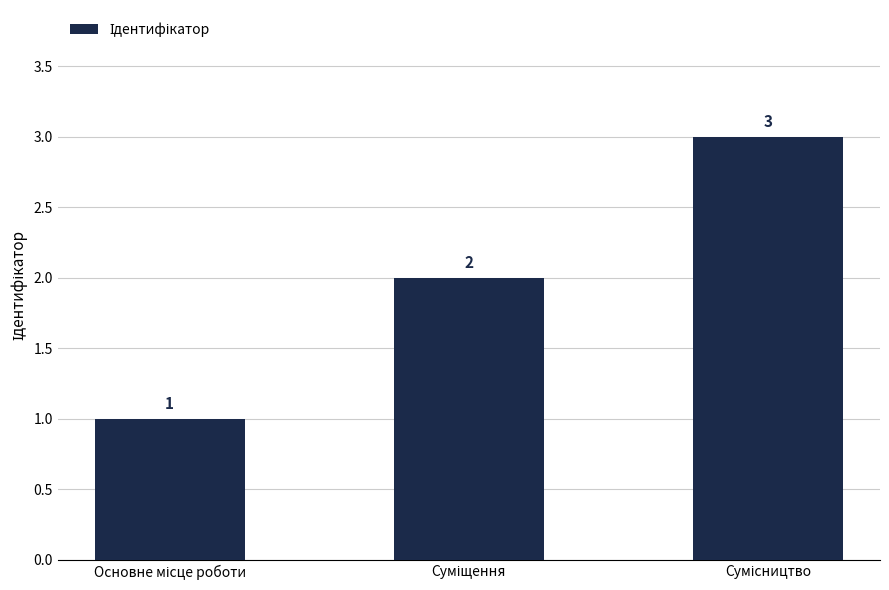

What is the greatest value displayed?

3